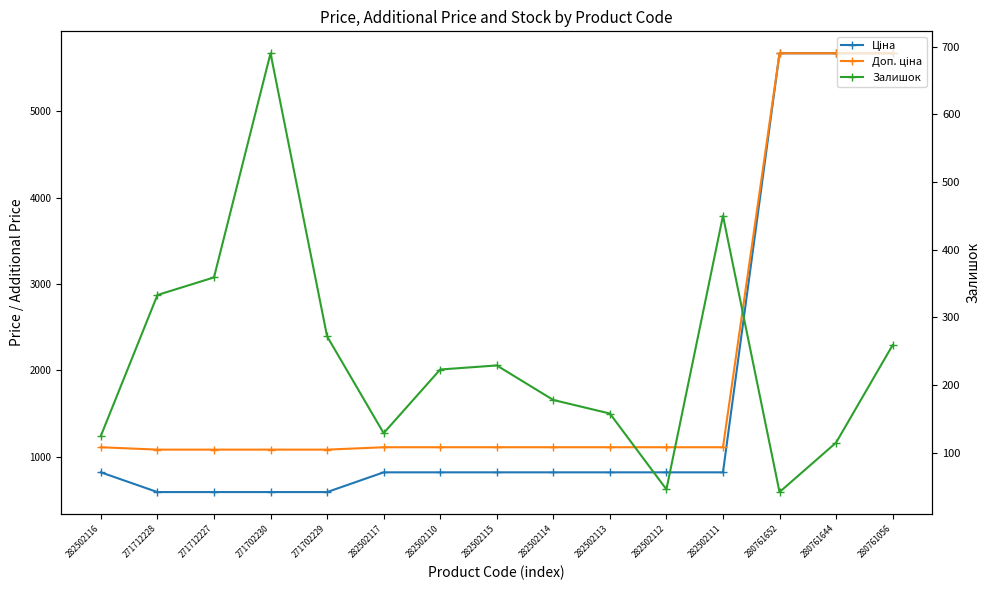

The Доп. ціна series shows 1109.2 at 282502110. True or false?

True